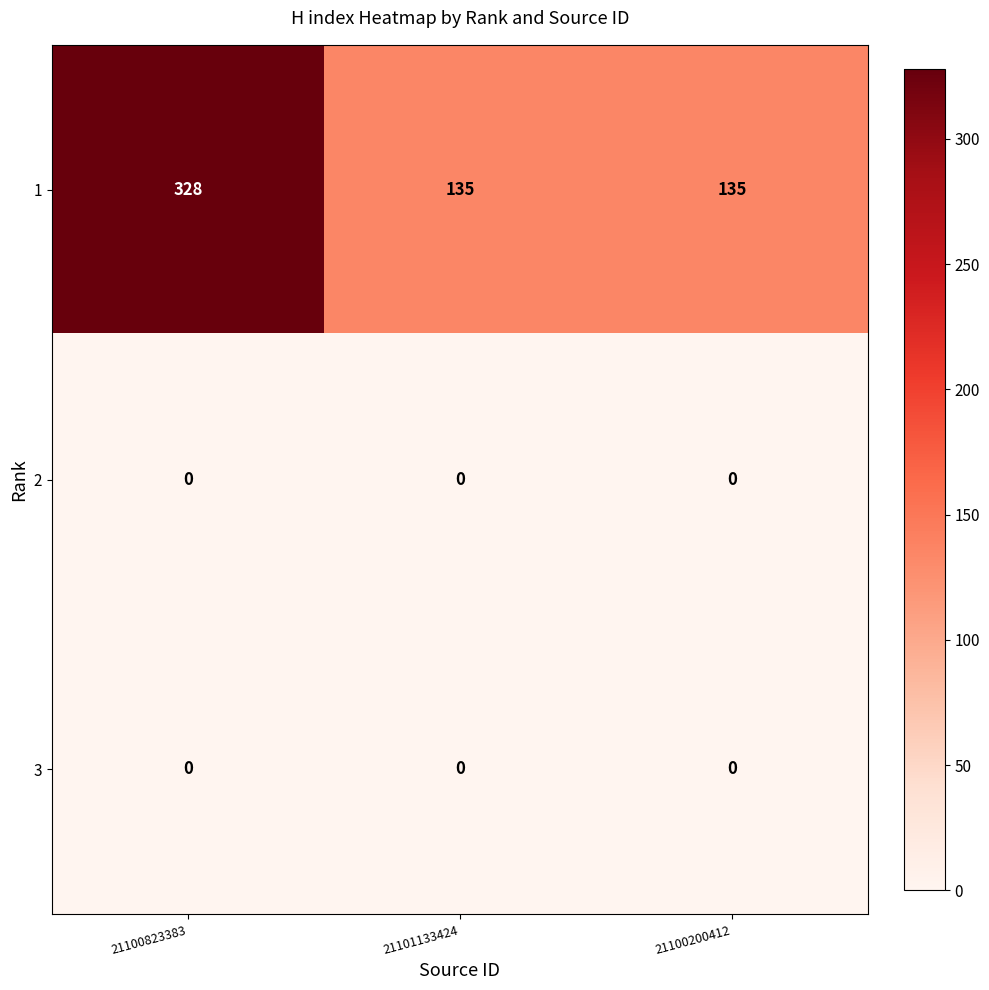

Count the 1 values in the range 135 to 328.

3